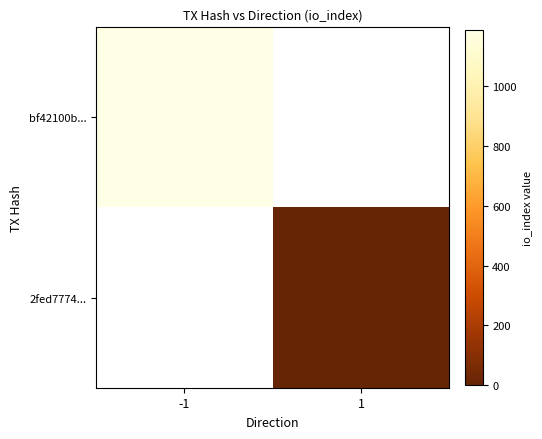

At which category does the chart reach its minimum across all series?

1